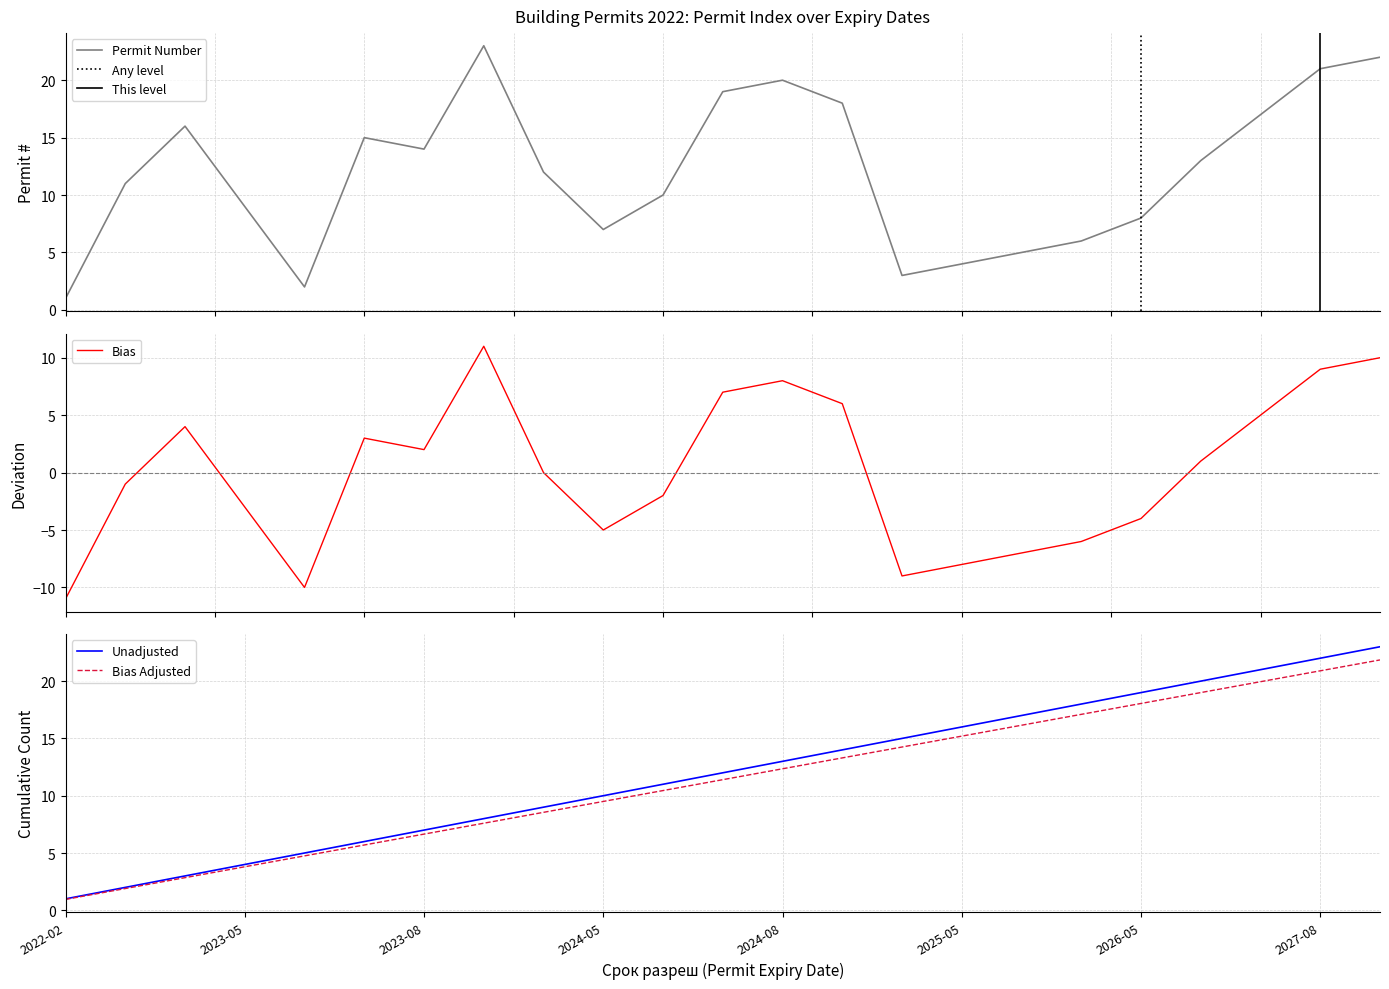

True or false: Unadjusted has a value of 1.9 at 2023-08.

False